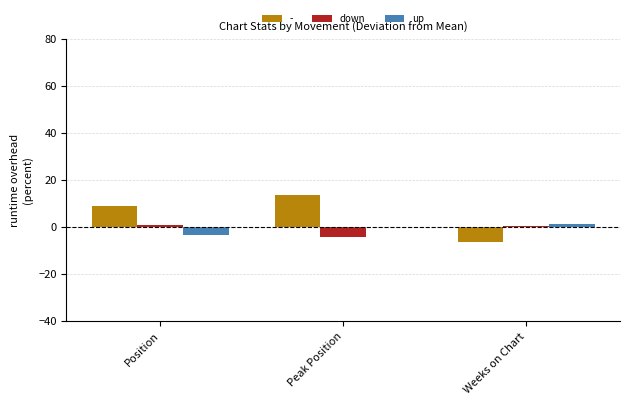

Is the value of down at Peak Position greater than the value of - at Peak Position?

No